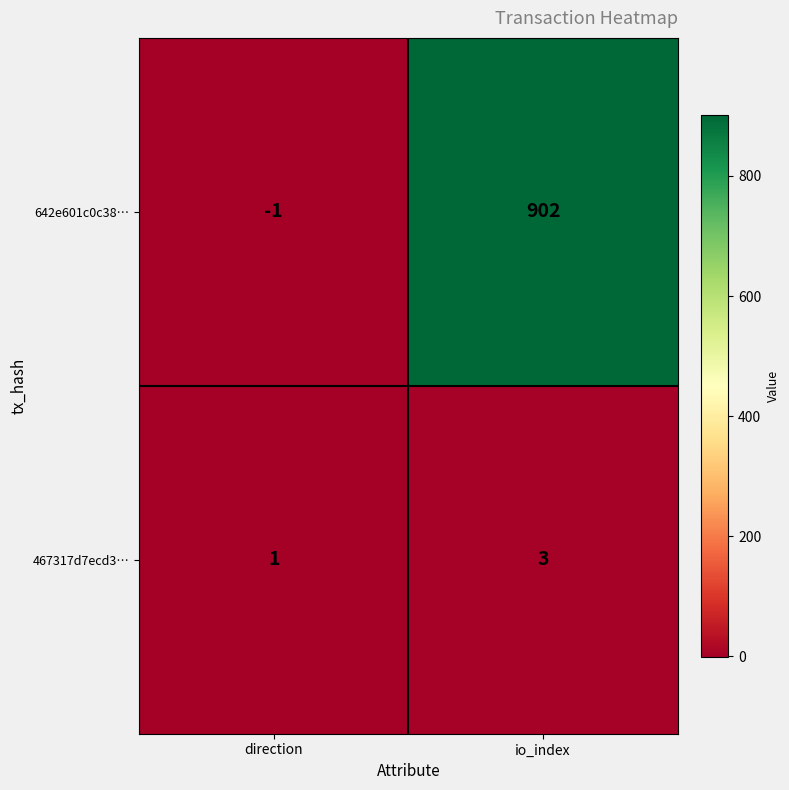

Which label corresponds to the largest value in the chart?

io_index